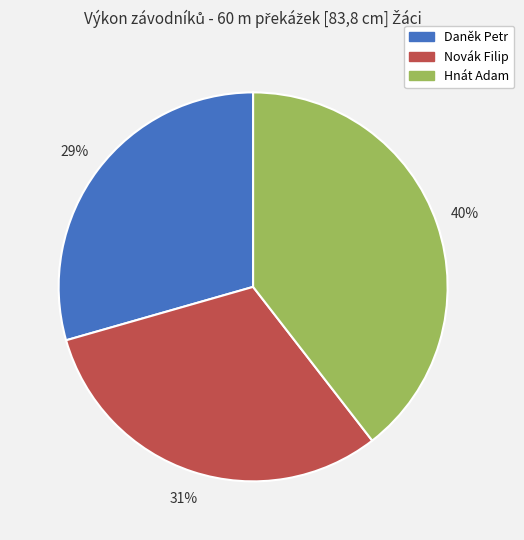

Combined, do Hnát Adam and Daněk Petr account for over 50%?

Yes